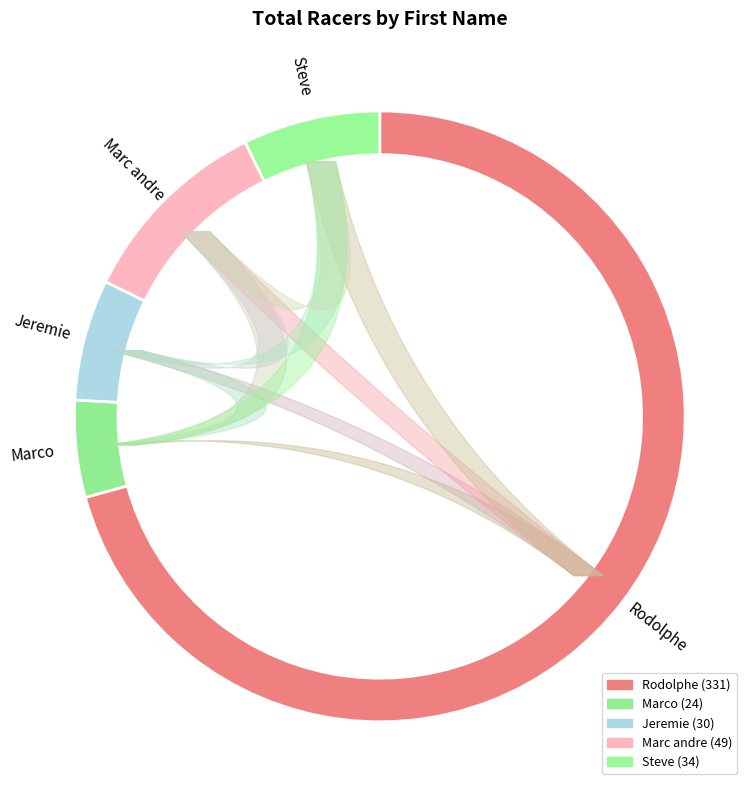

Combined, do Marco and Rodolphe account for over 50%?

Yes